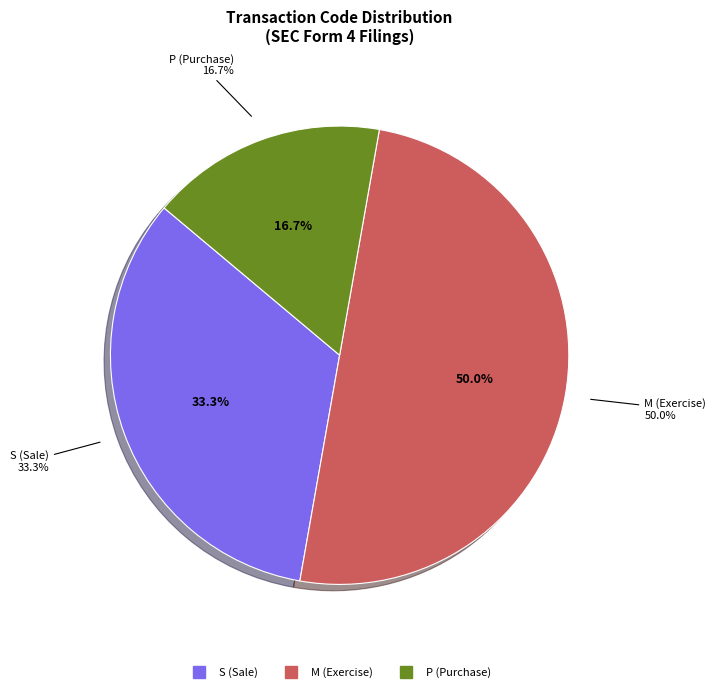

Does any single category account for the majority?

No